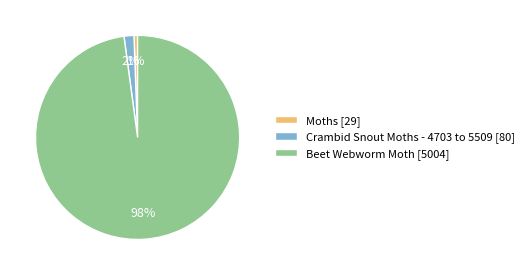

To the nearest percent, what percentage of the pie is Moths [29]?

1%